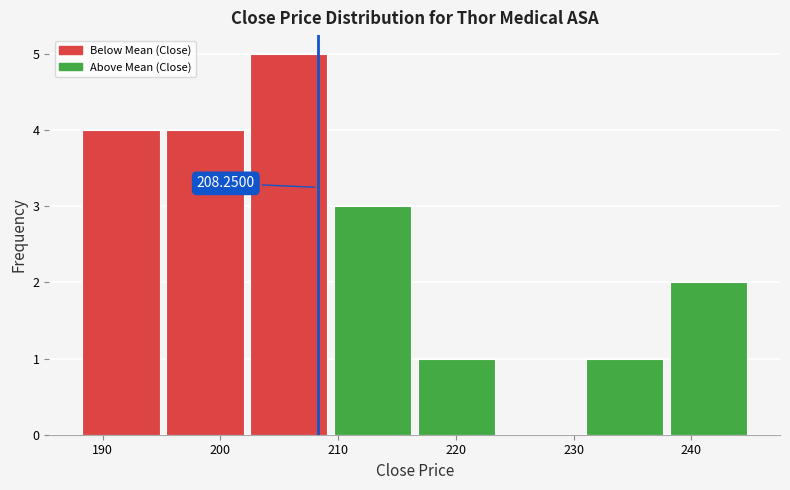

Which range on the x-axis has the tallest bar?

202 to 209